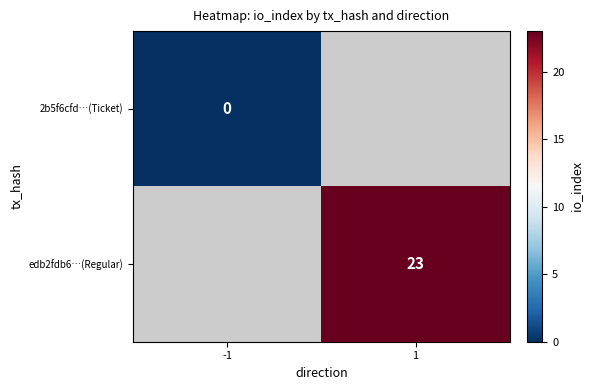

The edb2fdb6…(Regular) series shows 23 at 1. True or false?

True